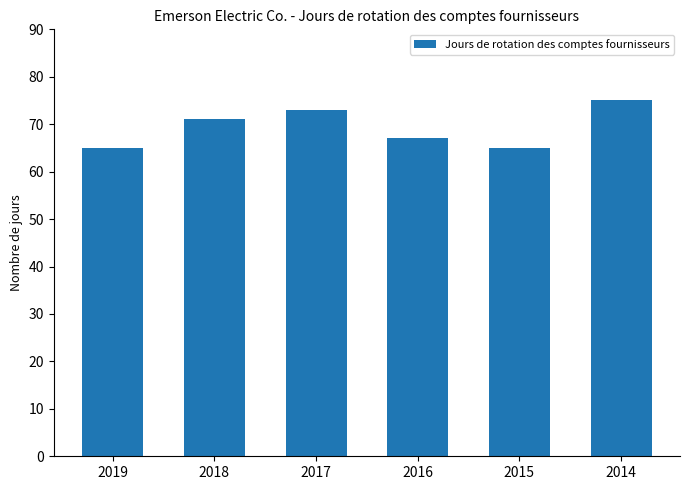

True or false: the data shows 71 at 2018.

True